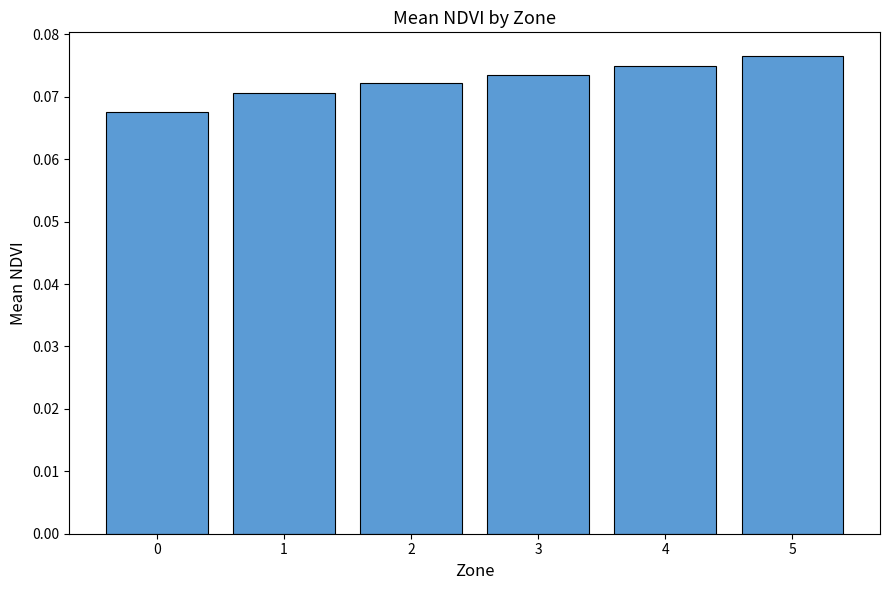

What is the sum of all values?

0.4